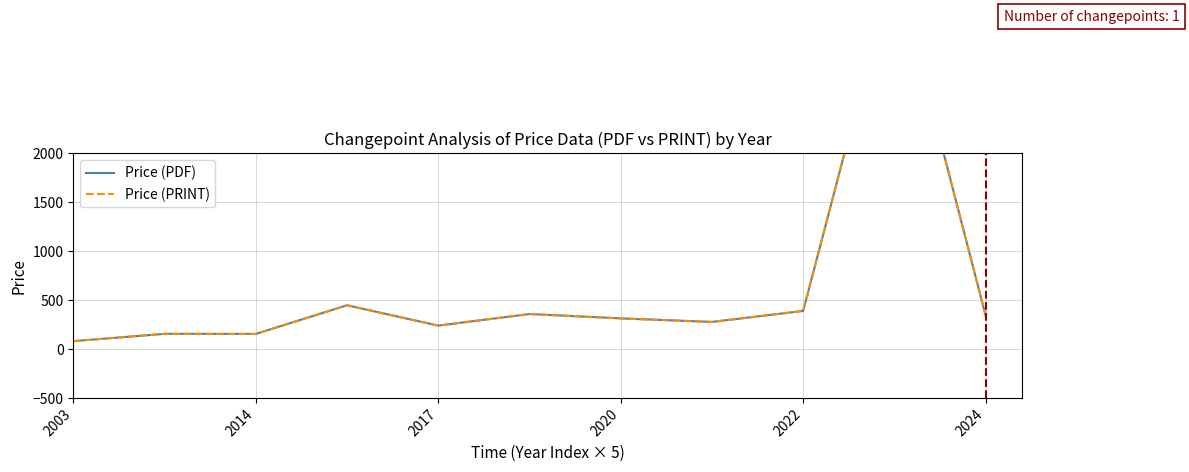

What is the difference between the maximum and second lowest values in the Price (PRINT) series?

3792.8